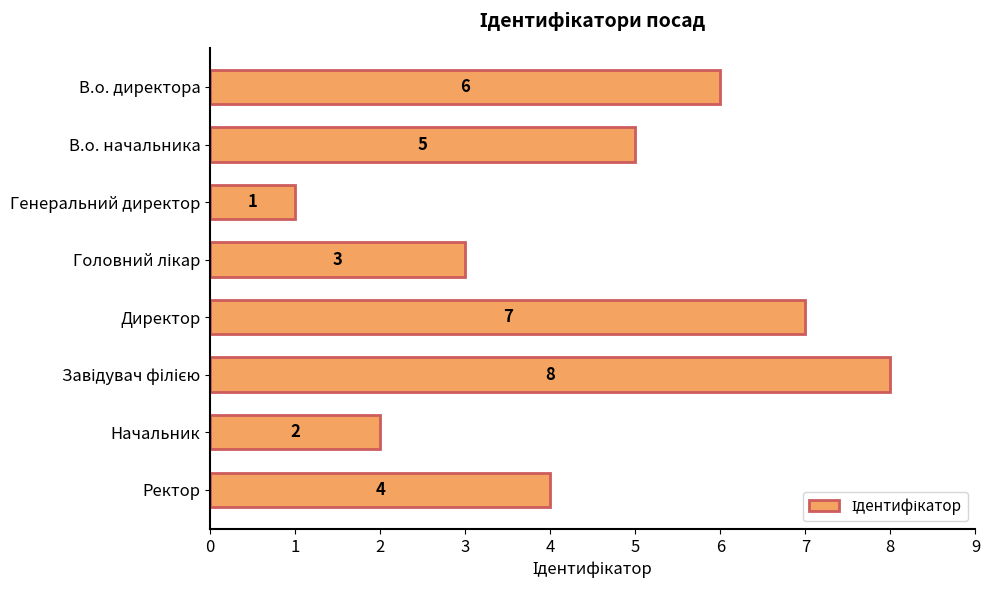

Count the number of data series in this chart.

1